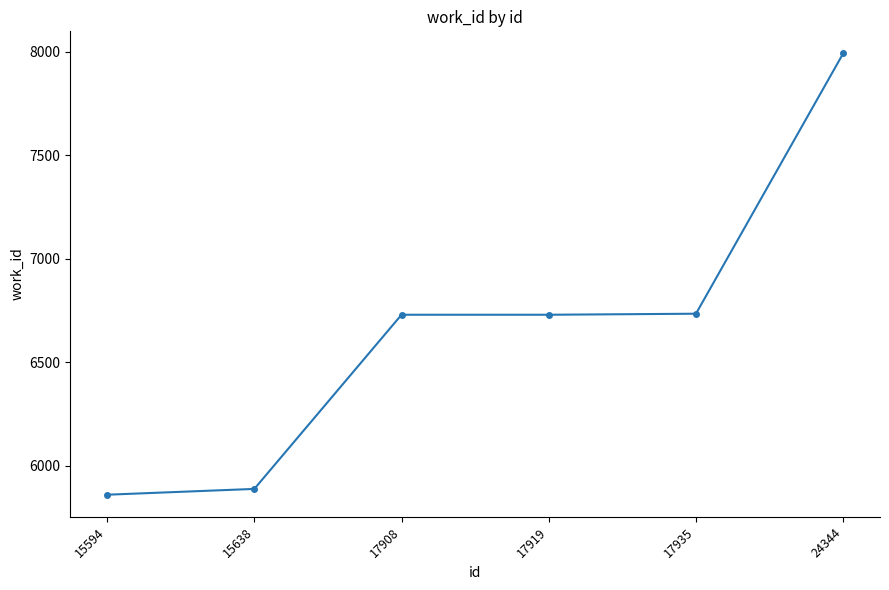

What is the change in value from 15638 to 17919?

+841